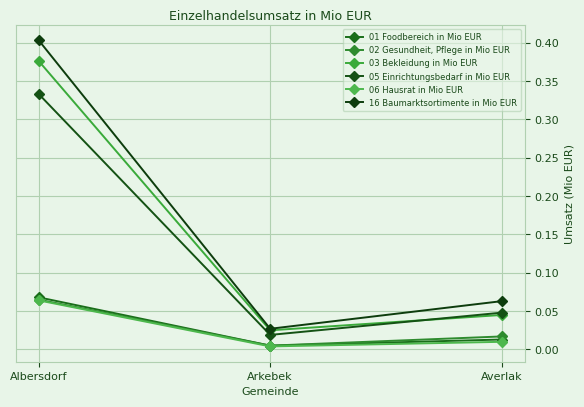

Count the number of categories in the chart.

3